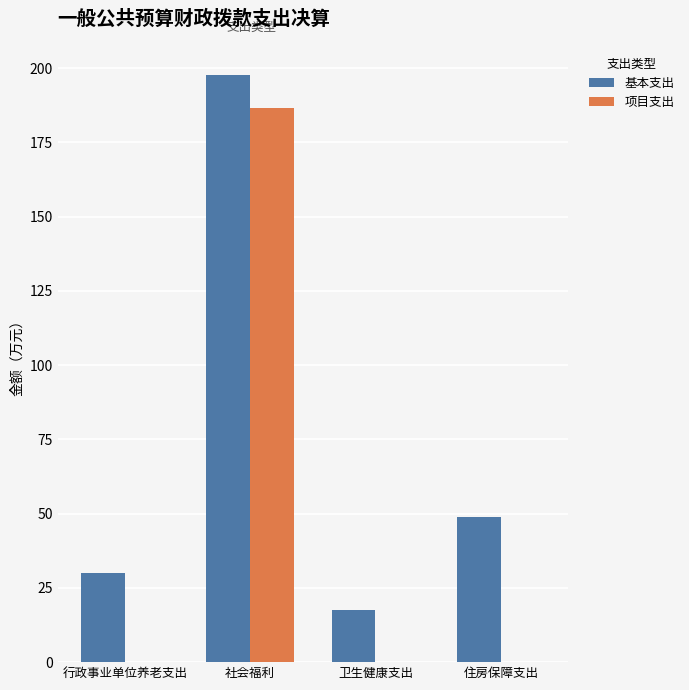

What is the difference between the 基本支出 values at 行政事业单位养老支出 and 住房保障支出?

18.9